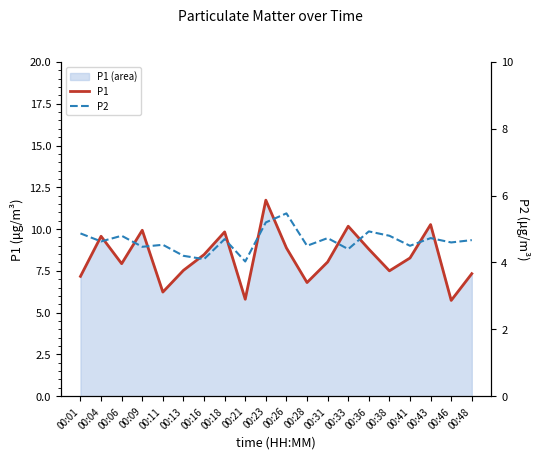

True or false: P2 and P1 intersect in this chart.

False